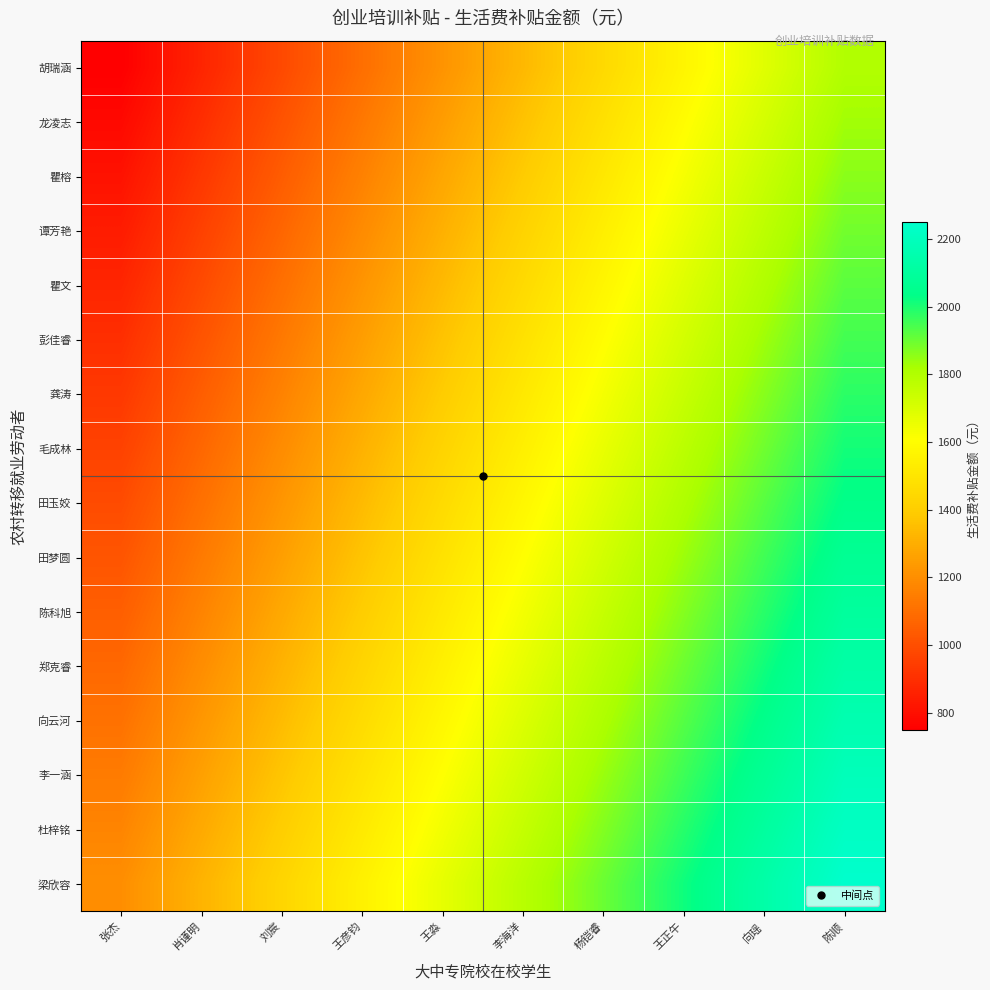

What is the smallest value displayed?

750.0